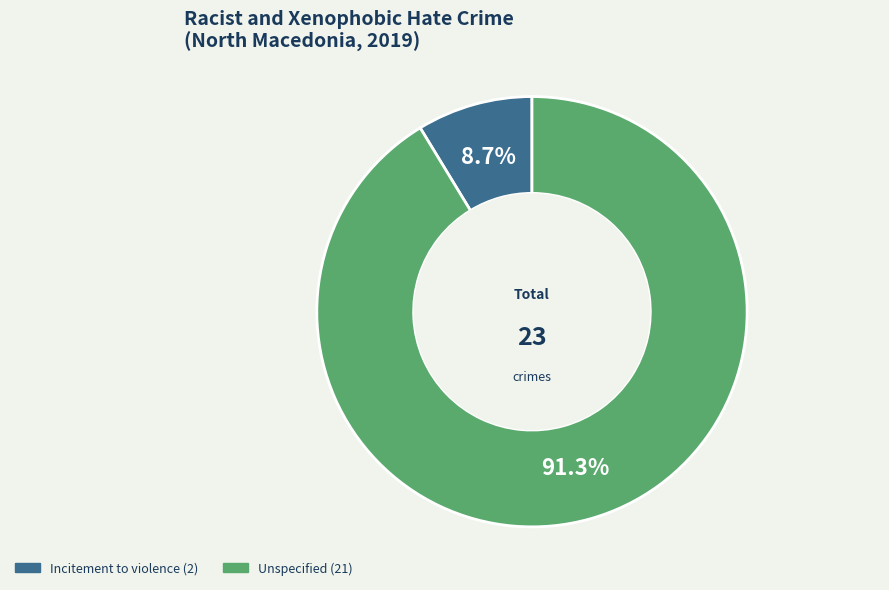

To the nearest percent, what portion does Incitement to violence represent?

9%